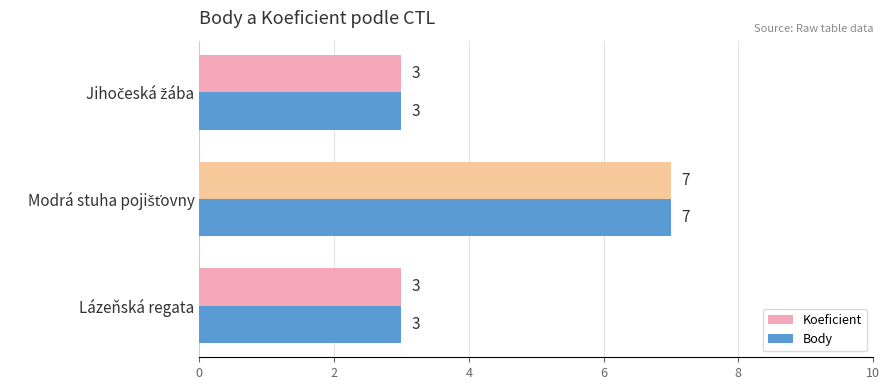

How many data points in Body are above 3?

1